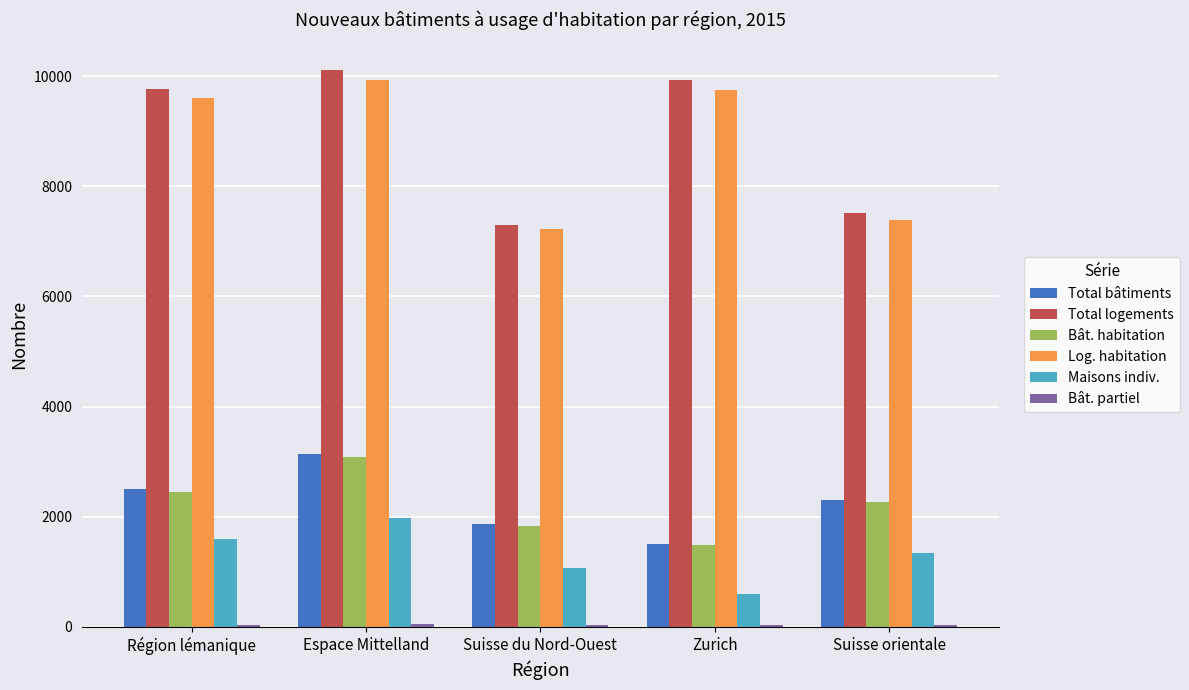

Which category has the highest value in the Log. habitation series?

Espace Mittelland